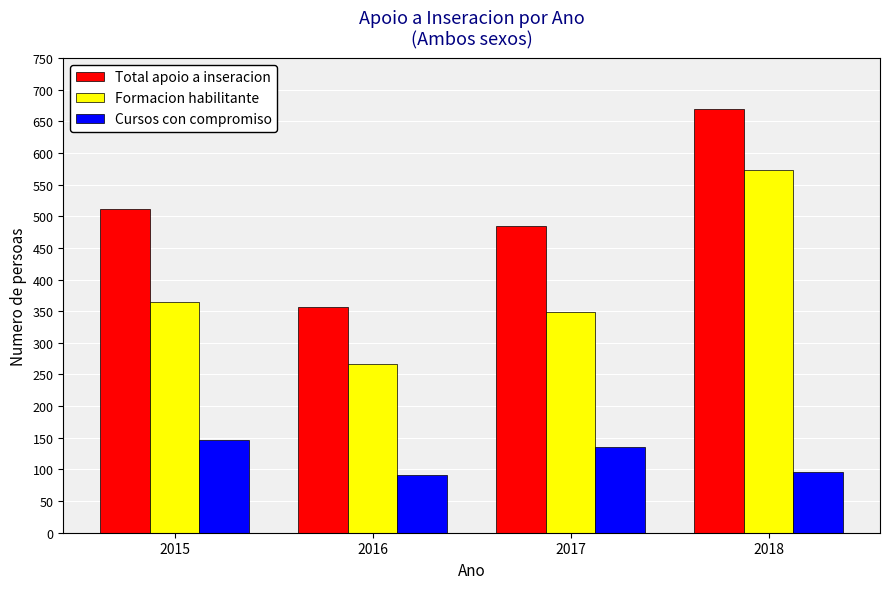

What is the difference between the maximum and minimum values in the Cursos con compromiso series?

55